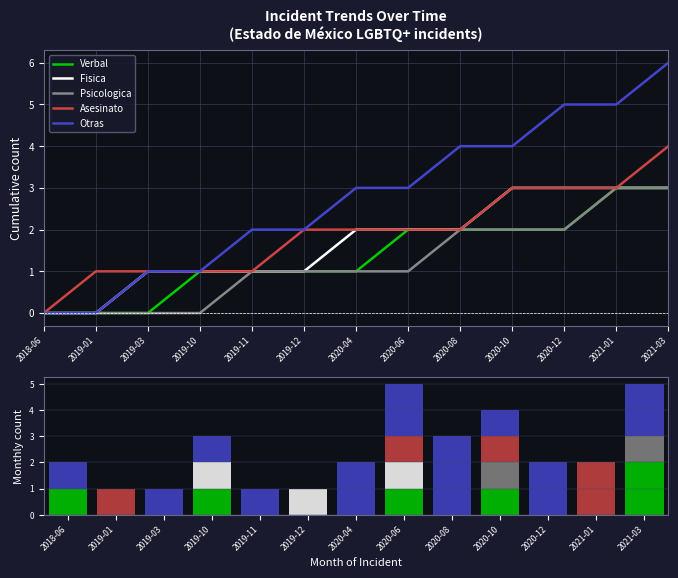

Which series changed the most between 2019-01 and 2020-08?

Otras